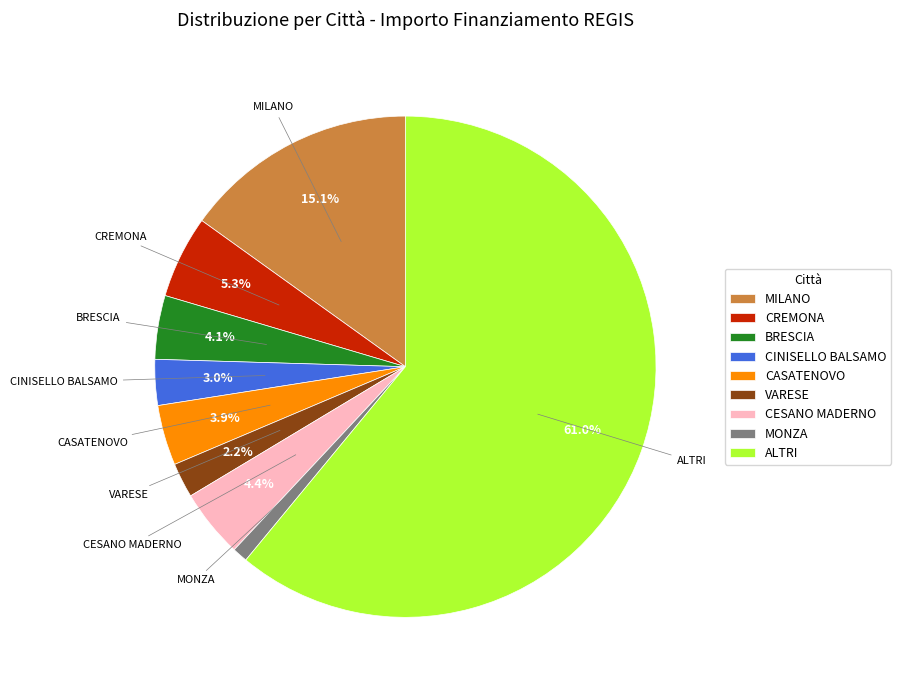

Count the number of slices in the pie.

9